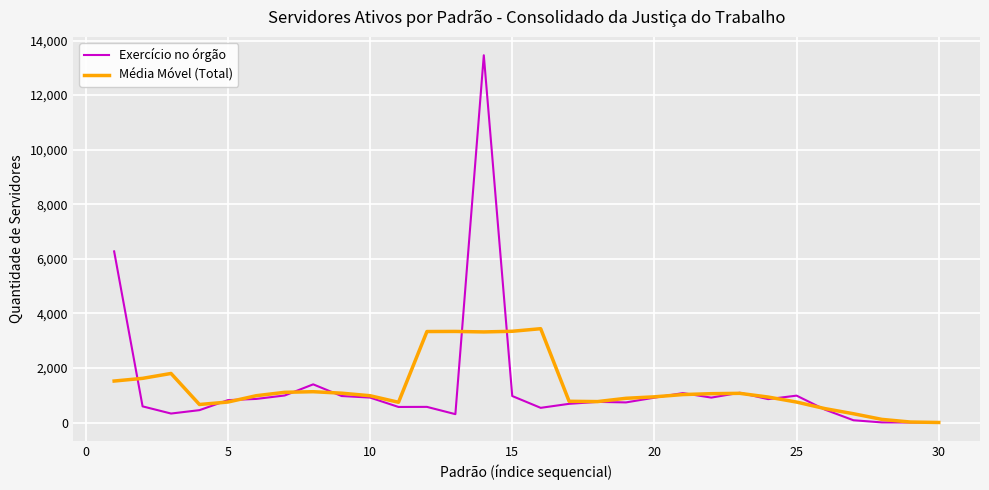

What is the maximum value shown in the chart?

13461.0